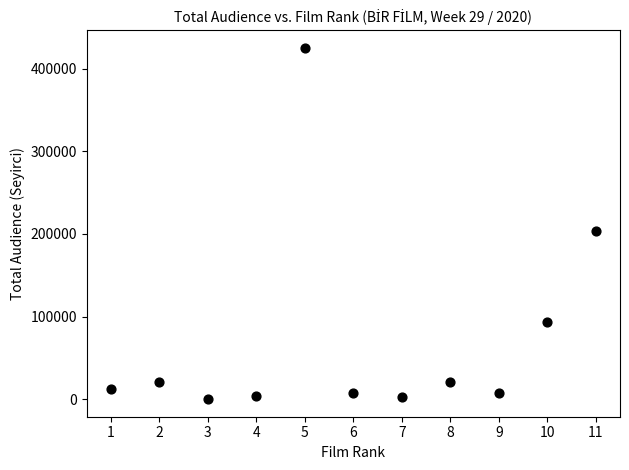

What is the range of Y values (max minus min)?

424753